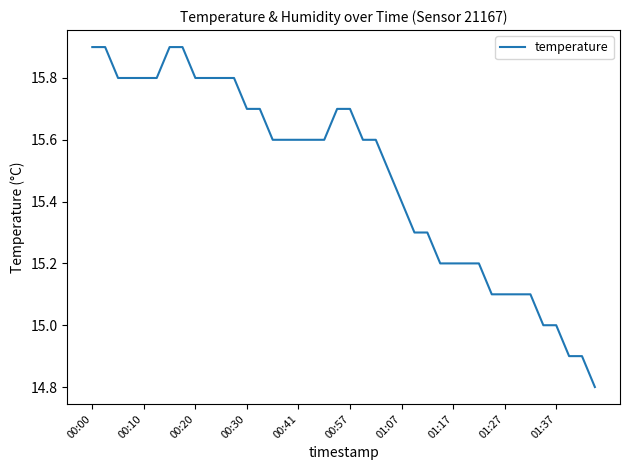

What is the difference between the maximum and minimum values?

1.1